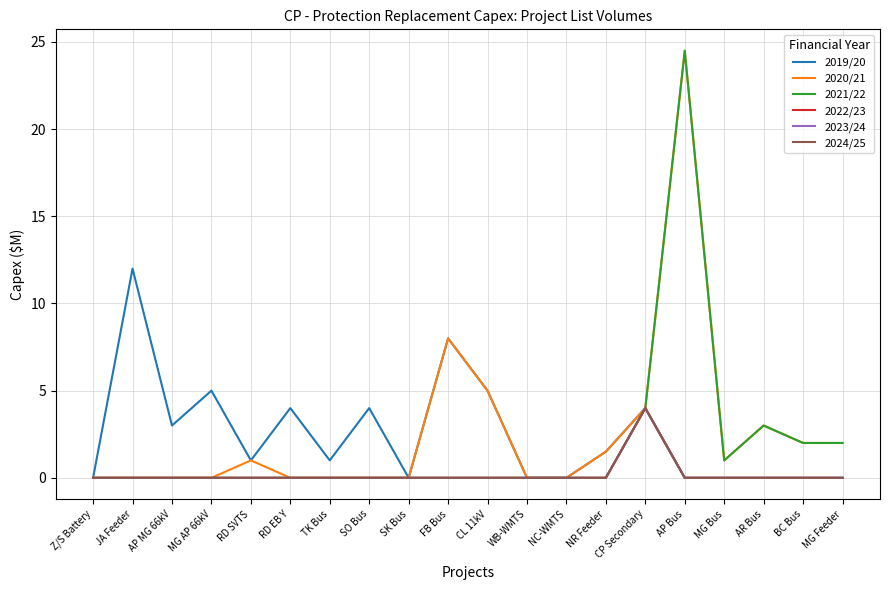

What is the difference between the maximum and second lowest values in the 2020/21 series?

24.5